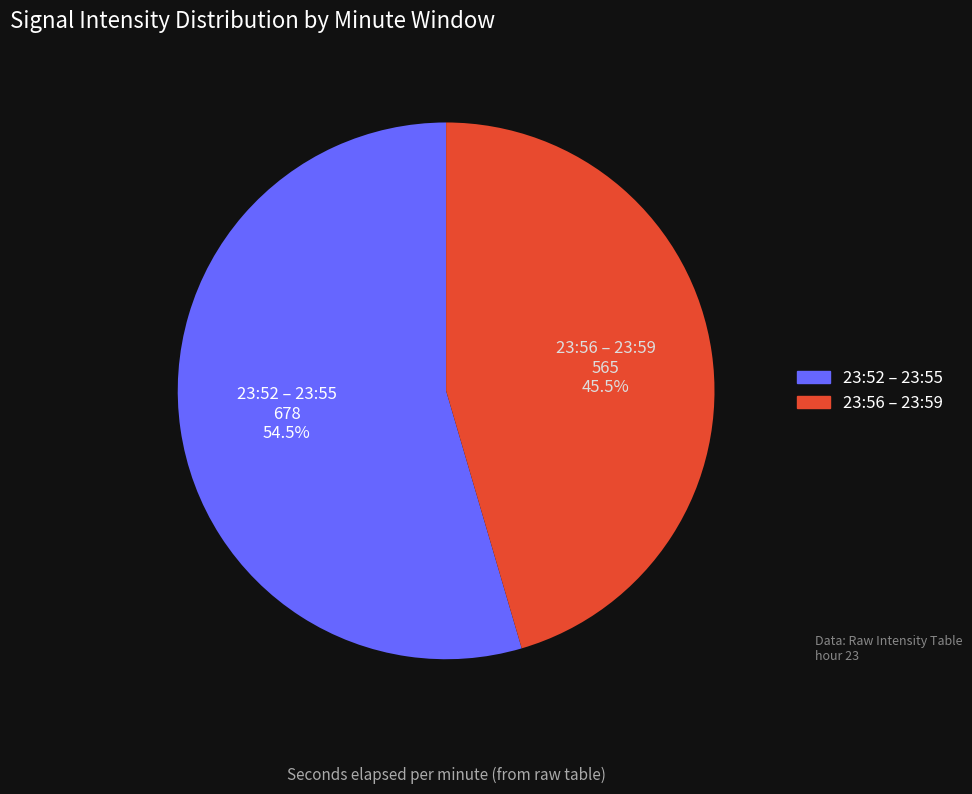

How many slices are in this pie chart?

2